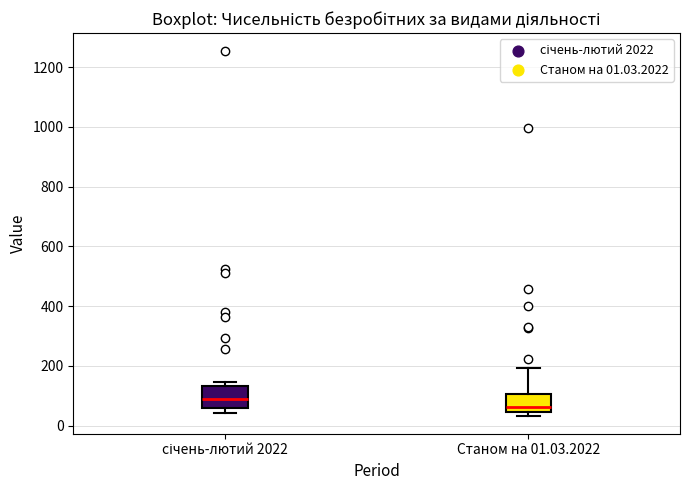

Which box's median line is the highest?

січень-лютий 2022